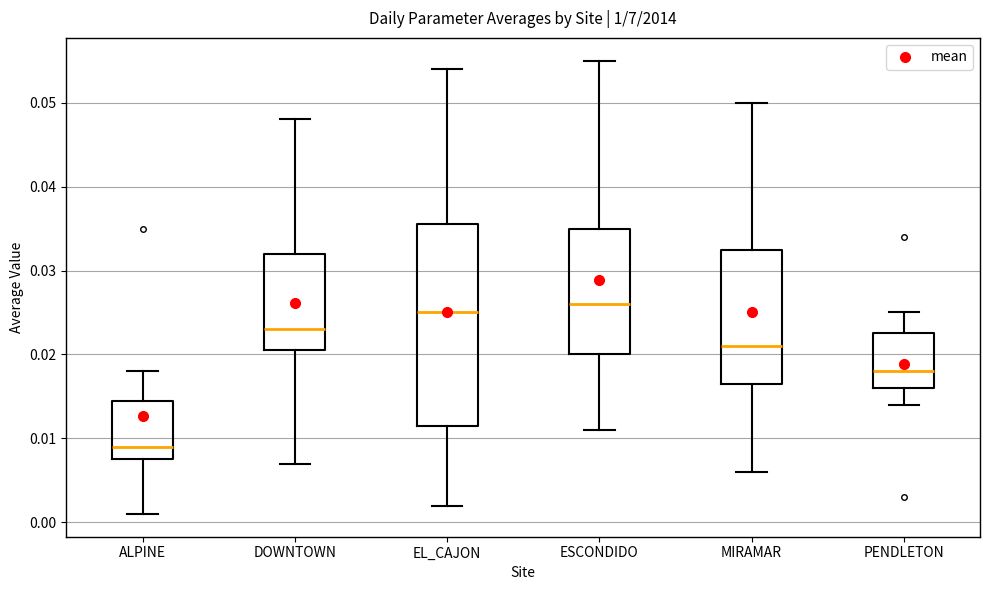

Where does the upper whisker of the box for PENDLETON end on the y-axis? The values are not printed on the chart, so give them approximately, as read against the axis.

0.025